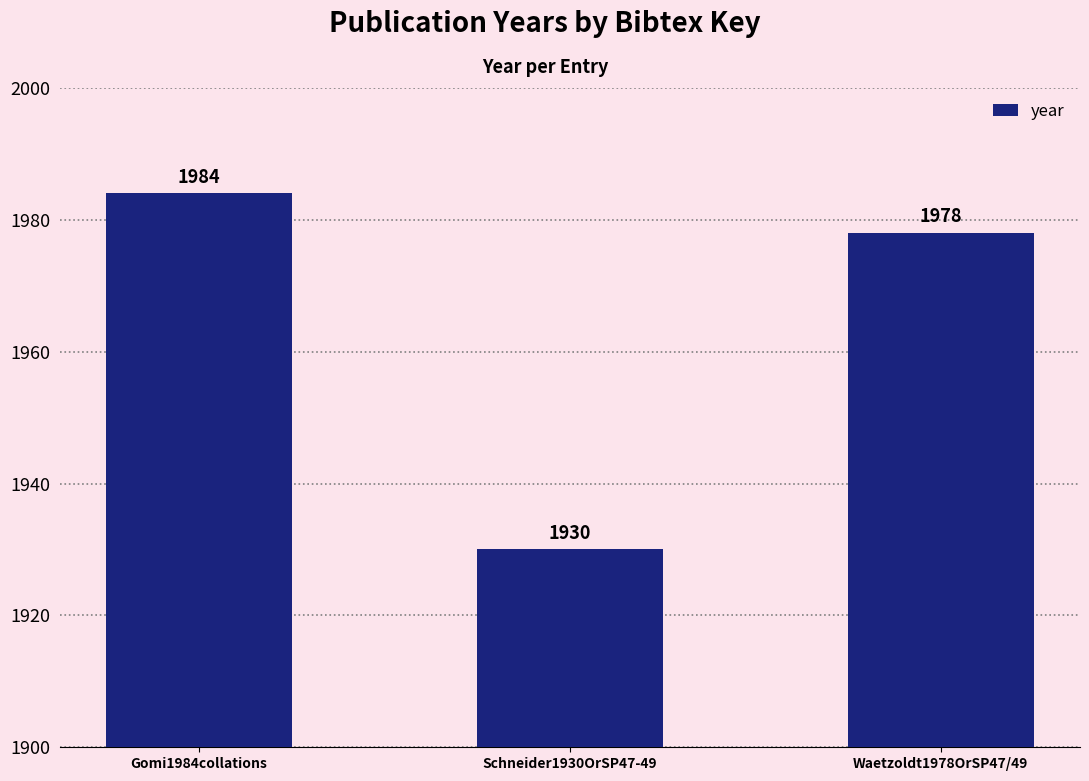

What is the label of the 2nd bar from the right?

Schneider1930OrSP47-49